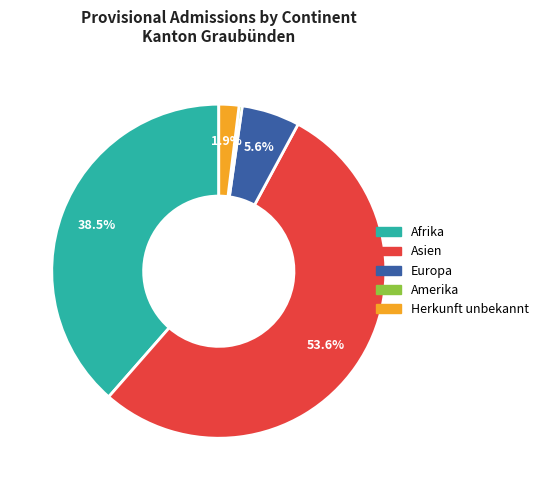

Which category accounts for the majority?

Asien